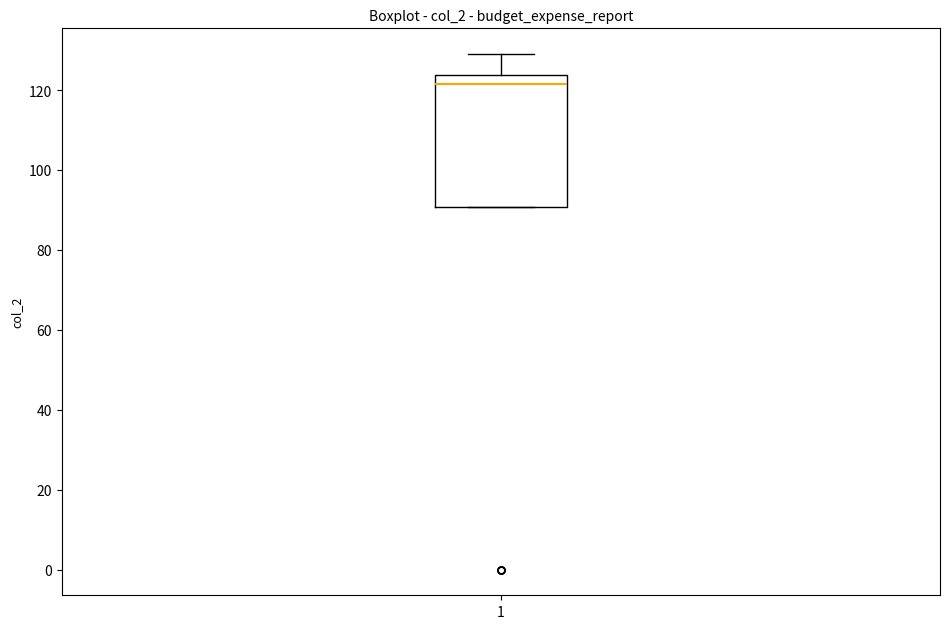

Read this box plot against the y-axis: the position of the median line, the range covered by the box, and the ends of both whiskers. The values are not printed on the chart, so give them approximately, as read against the axis.

median 122, box 90 to 124, whiskers 90 to 130